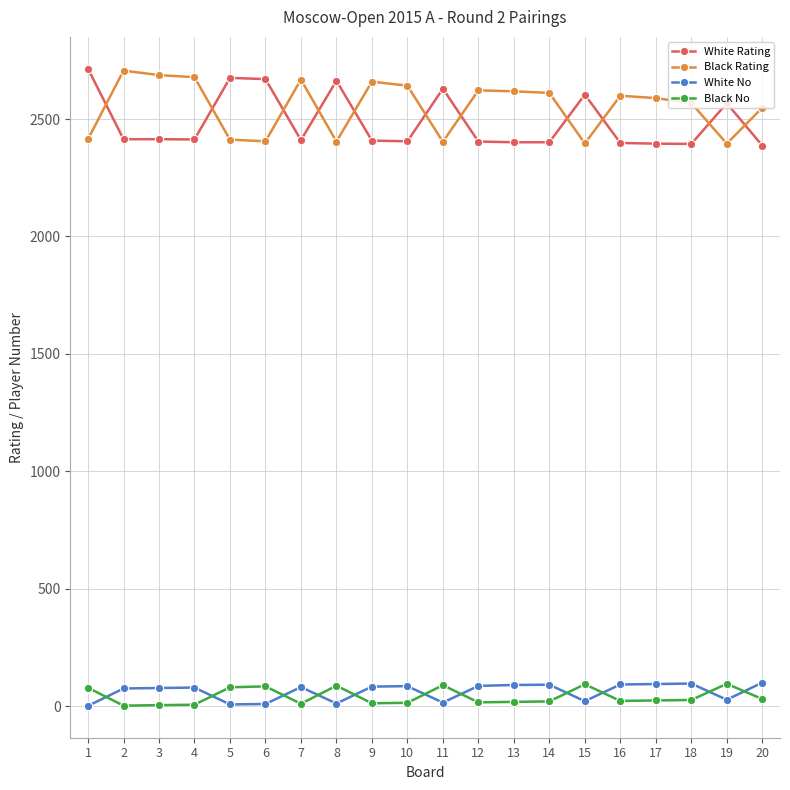

What is the value of the Black Rating point at the 16th from the left?

2599